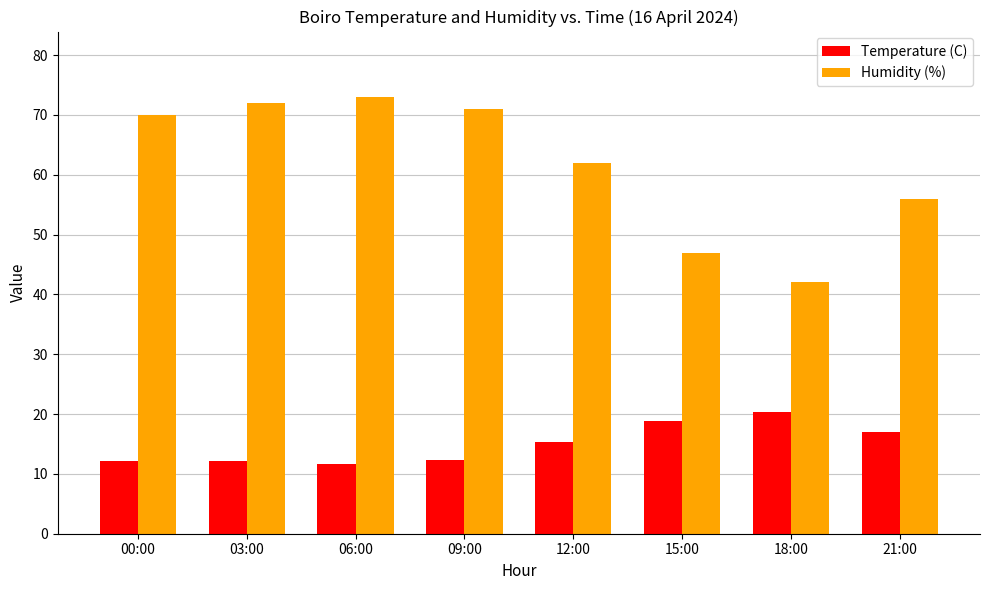

What are all the series names shown in the legend?

Temperature (C), Humidity (%)